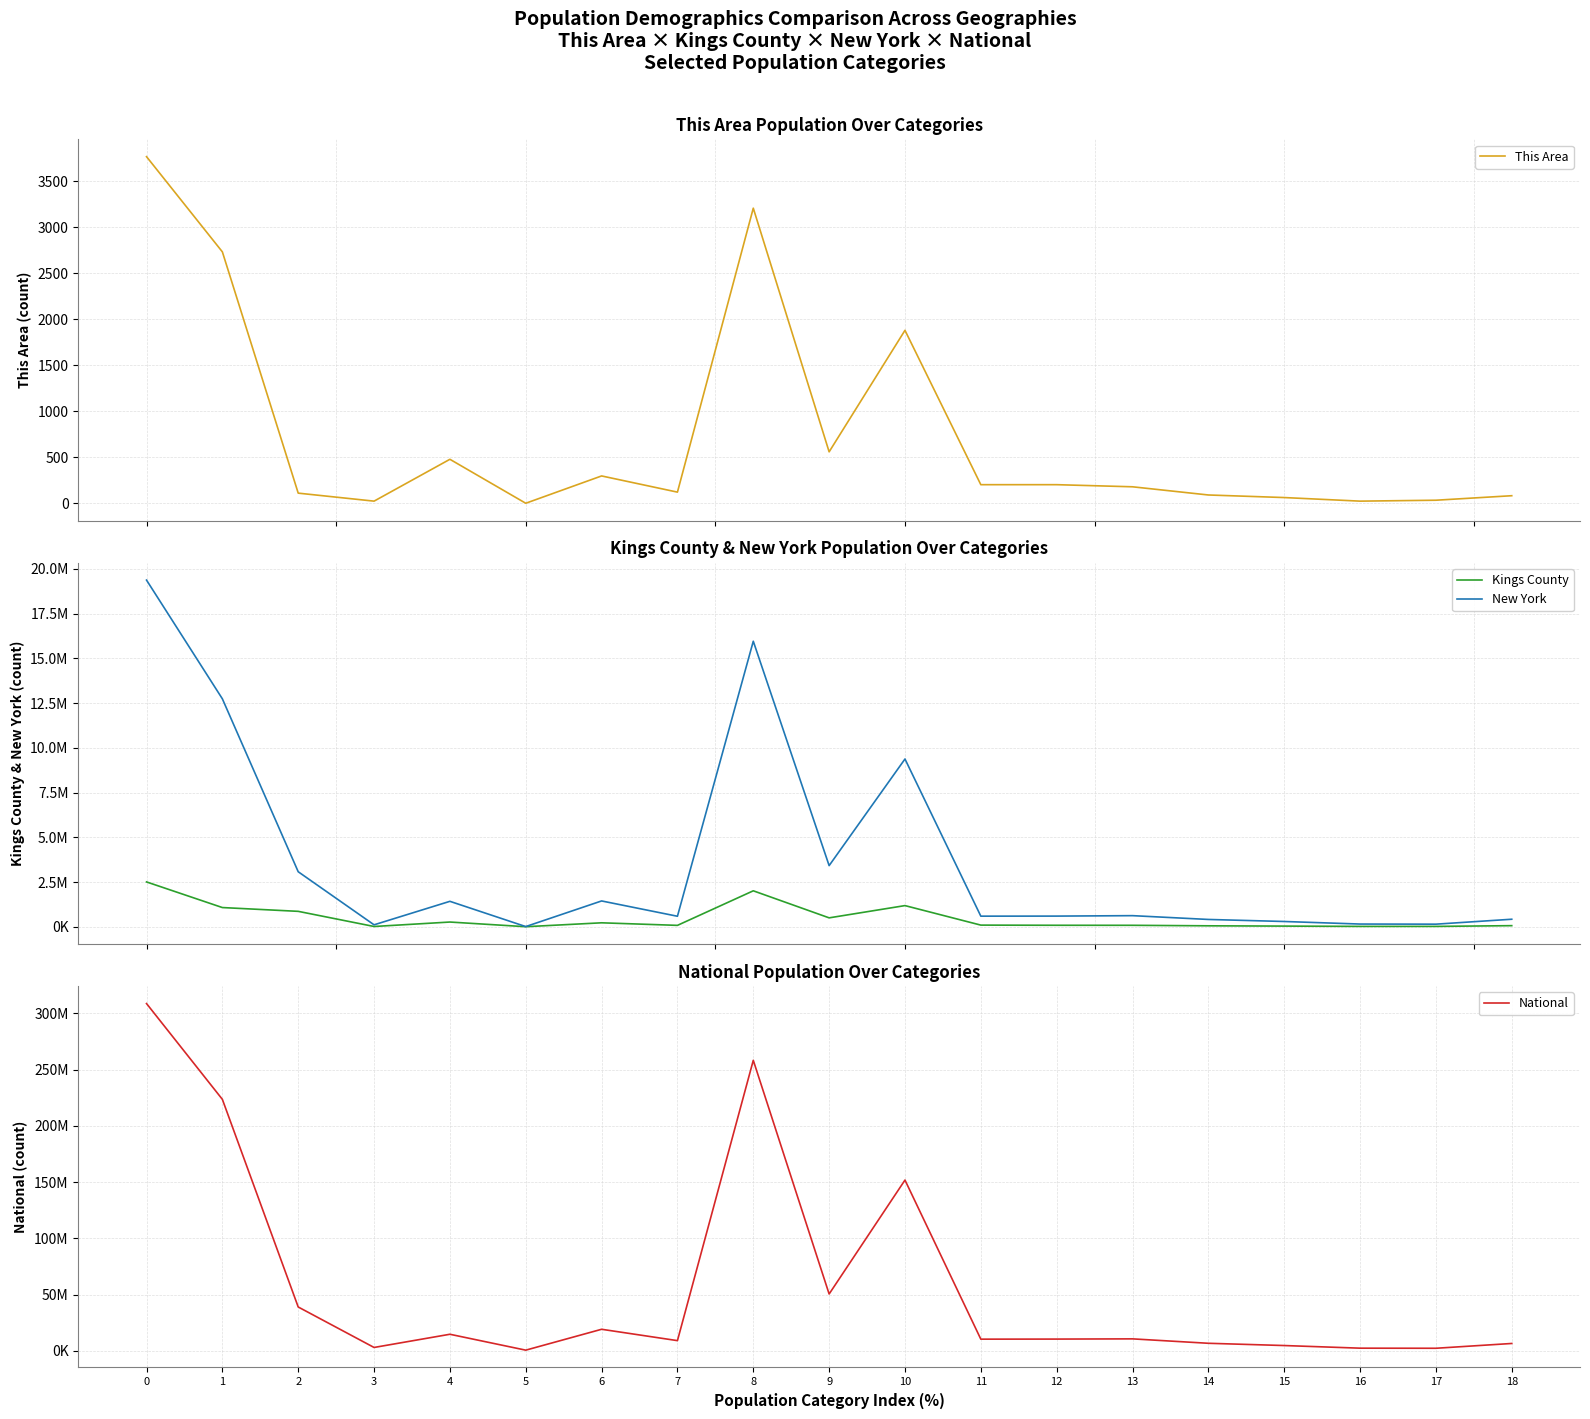

How many interior local valleys does the New York series have?

6